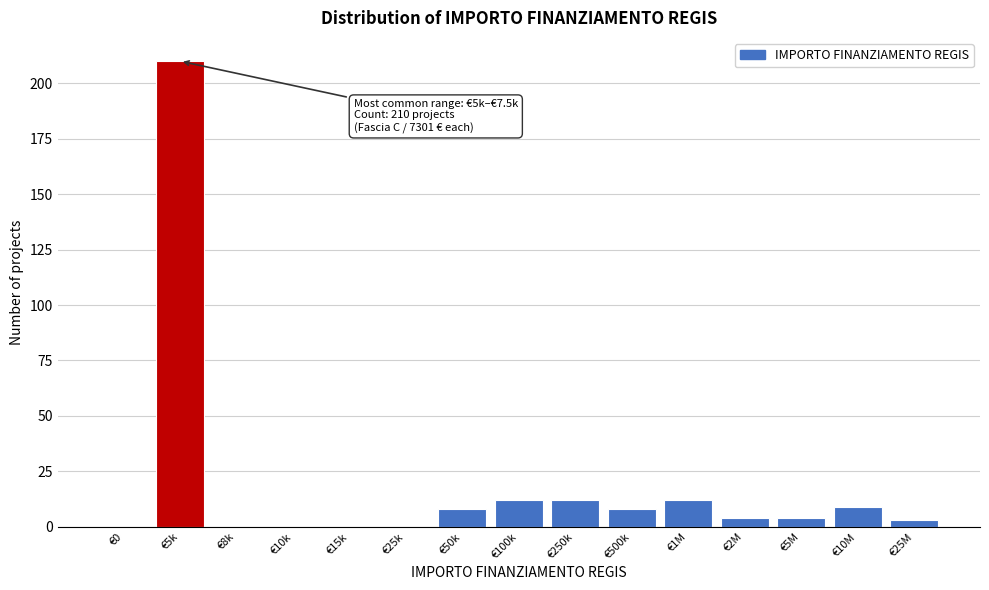

Reading left to right, extract all data points from this chart.

€0=0	€5k=210	€8k=0	€10k=0	€15k=0	€25k=0	€50k=8	€100k=12	€250k=12	€500k=8	€1M=12	€2M=4	€5M=4	€10M=9	€25M=3